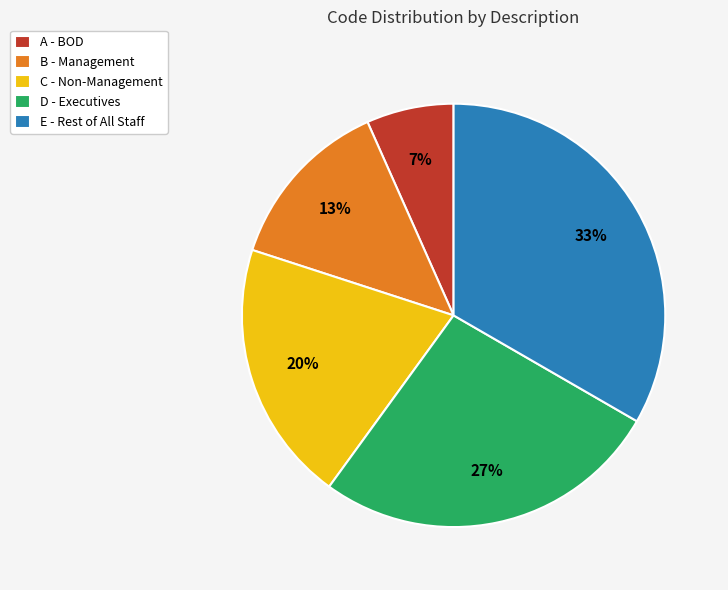

Which category has the biggest portion of the pie?

E - Rest of All Staff